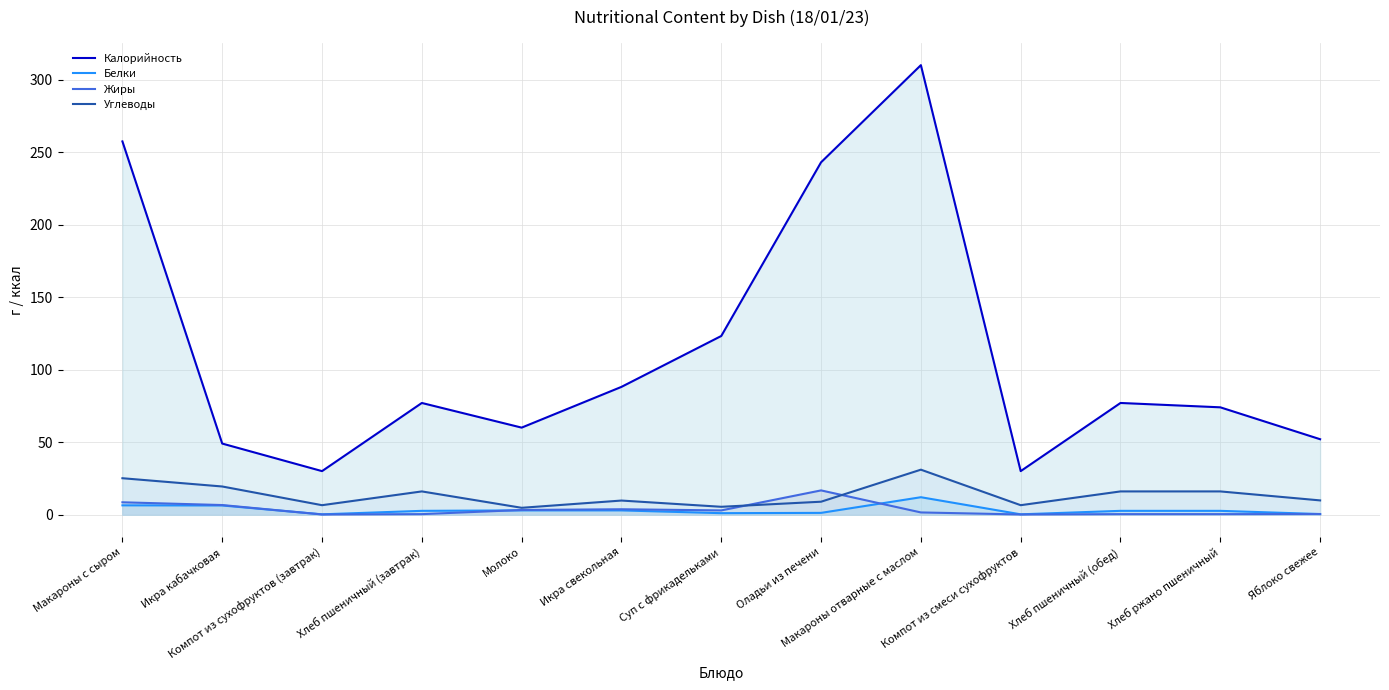

Rank the series by their maximum value, from lowest to highest.

Белки, Жиры, Углеводы, Калорийность